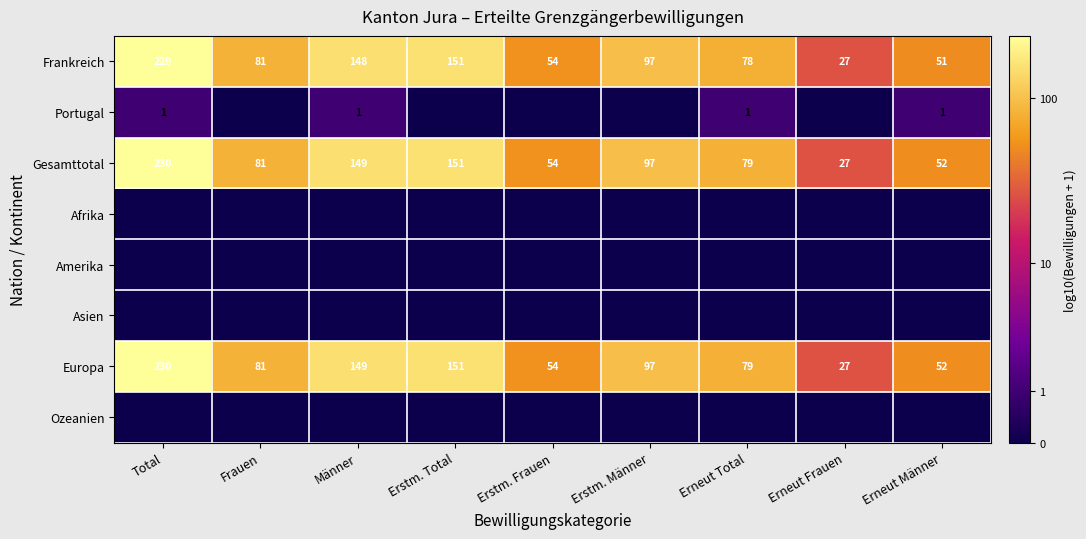

The value of Europa at Frauen is 81. True or false?

True